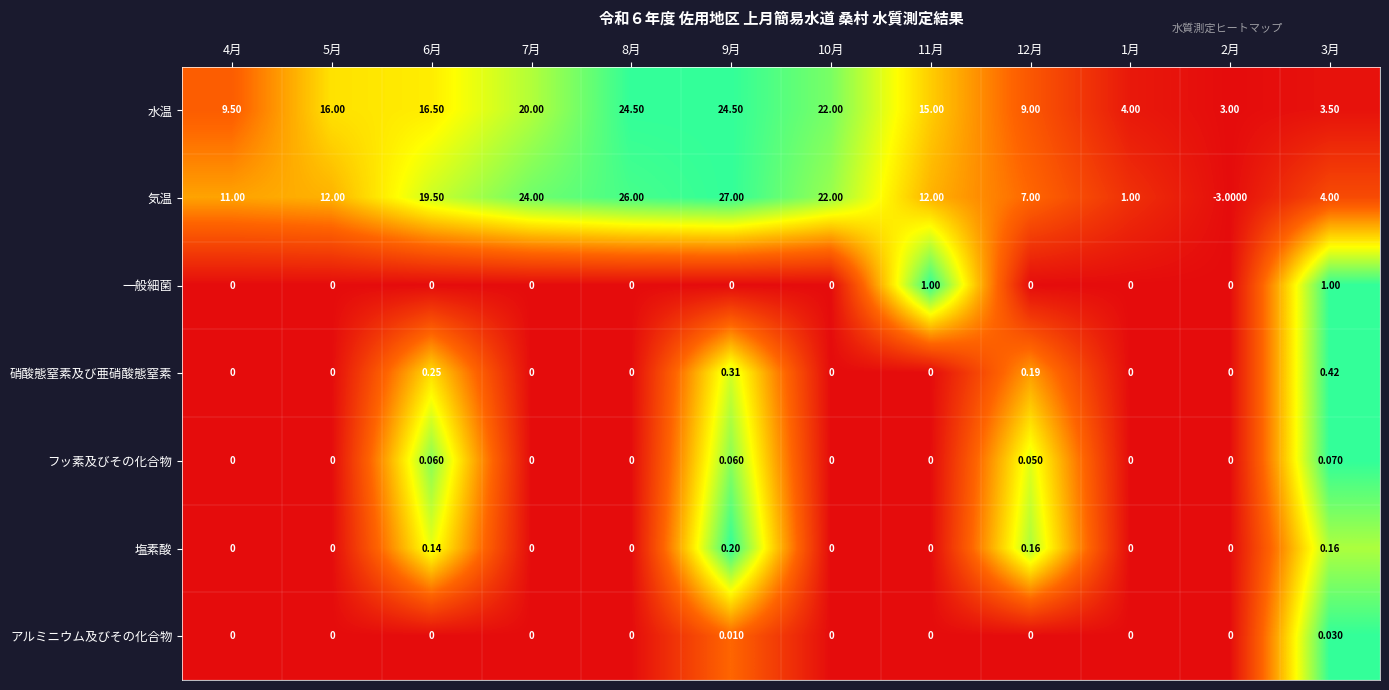

Is the value of 一般細菌 at 3月 greater than the value of 水温 at 1月?

No